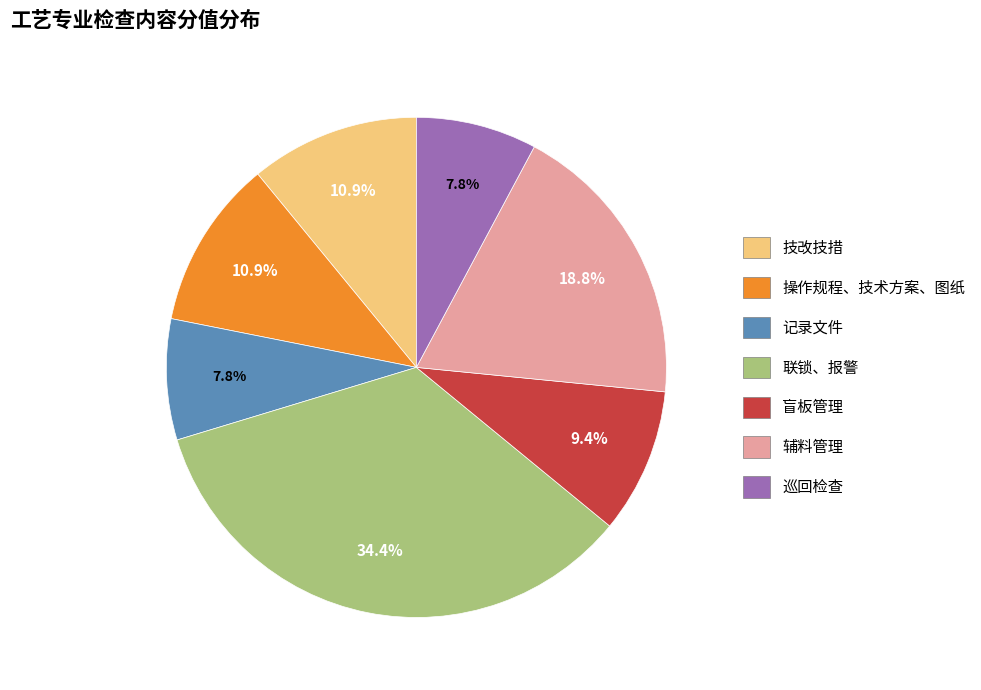

What is the largest slice in the pie chart?

联锁、报警